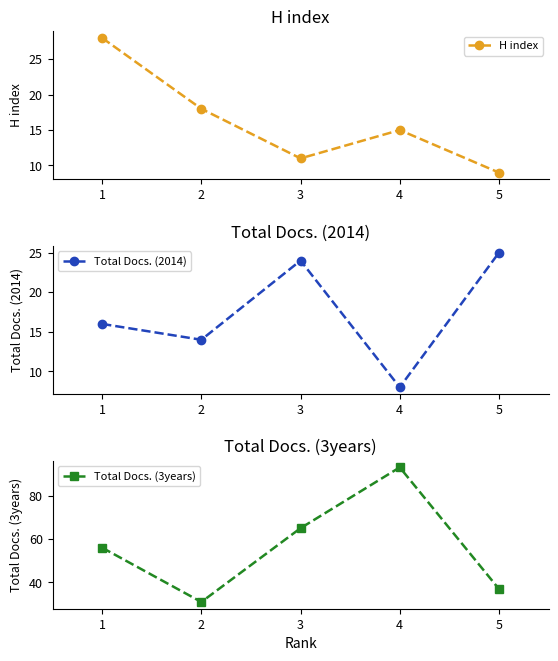

Reading left to right, extract all data points from this chart.

H index: 28	18	11	15	9
Total Docs. (2014): 16	14	24	8	25
Total Docs. (3years): 56	31	65	93	37